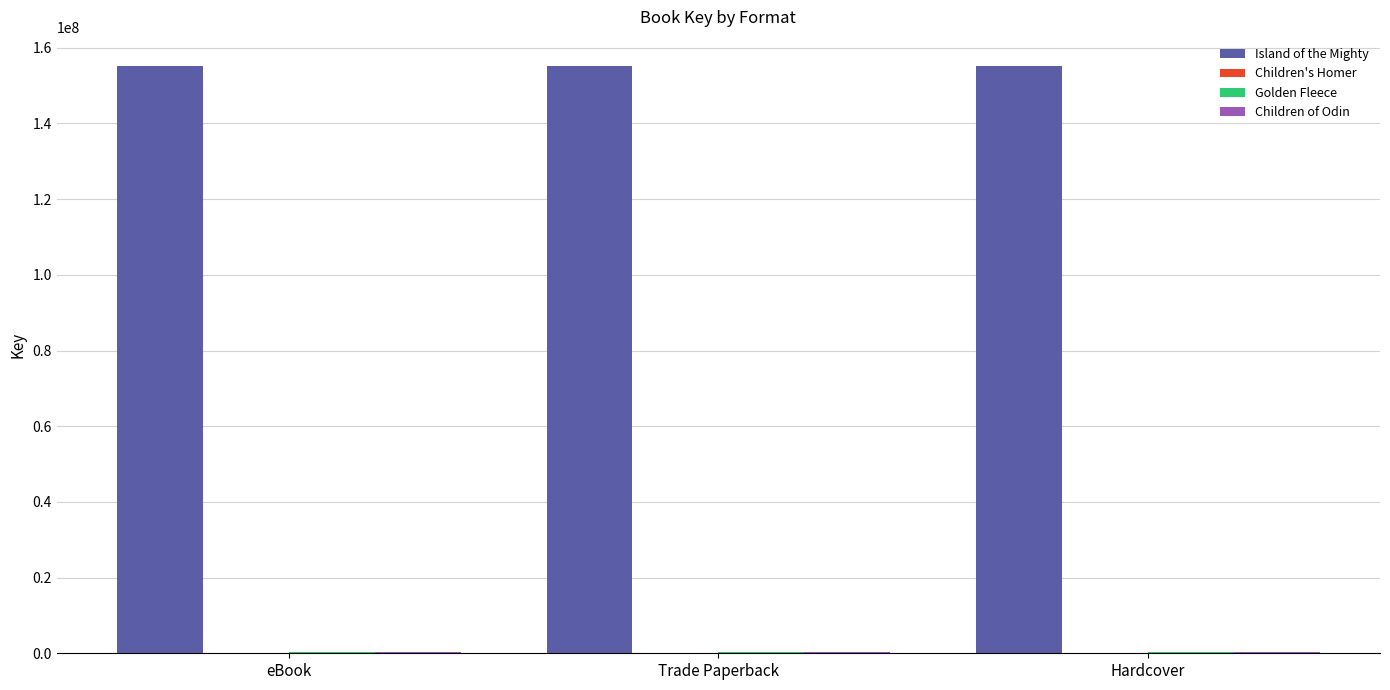

What is the average value of the Island of the Mighty series?

155128152